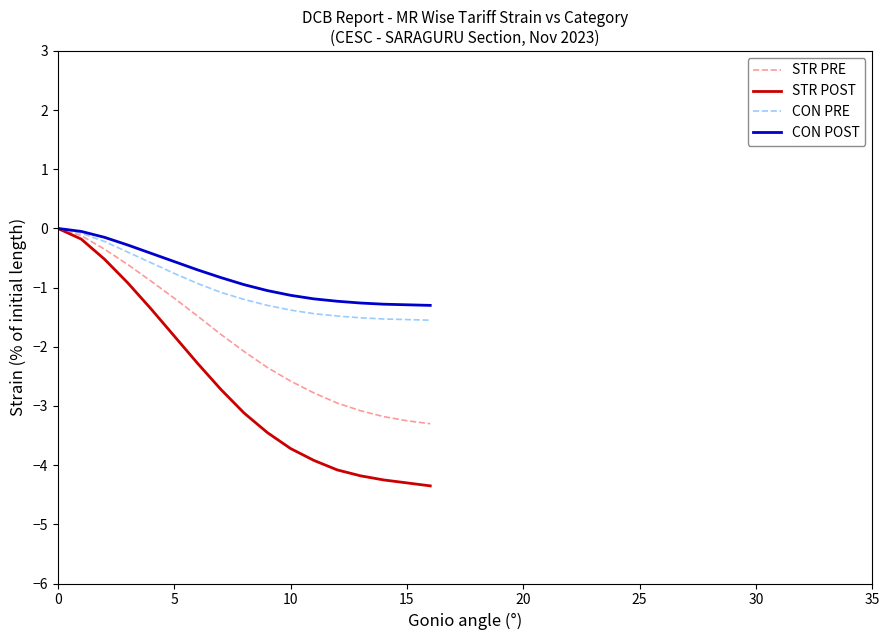

What is the minimum value for STR PRE?

-3.3